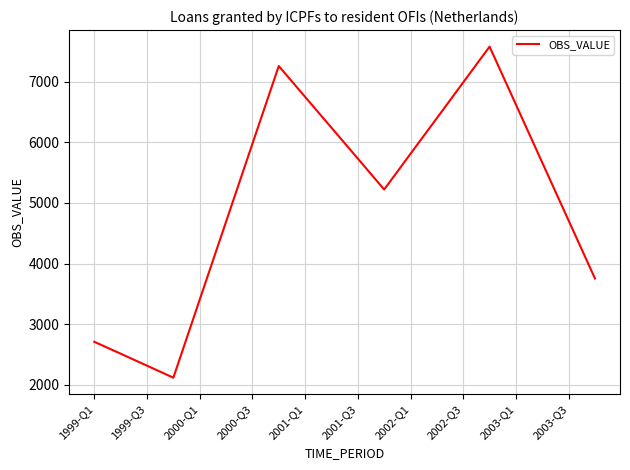

What is the minimum value shown in the chart?

2117